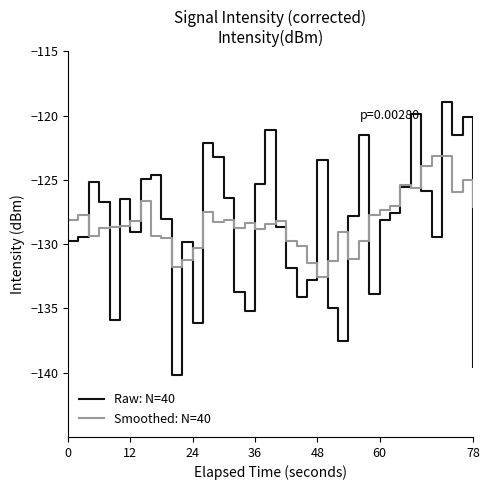

Which series has the widest spread of values?

Raw: N=40